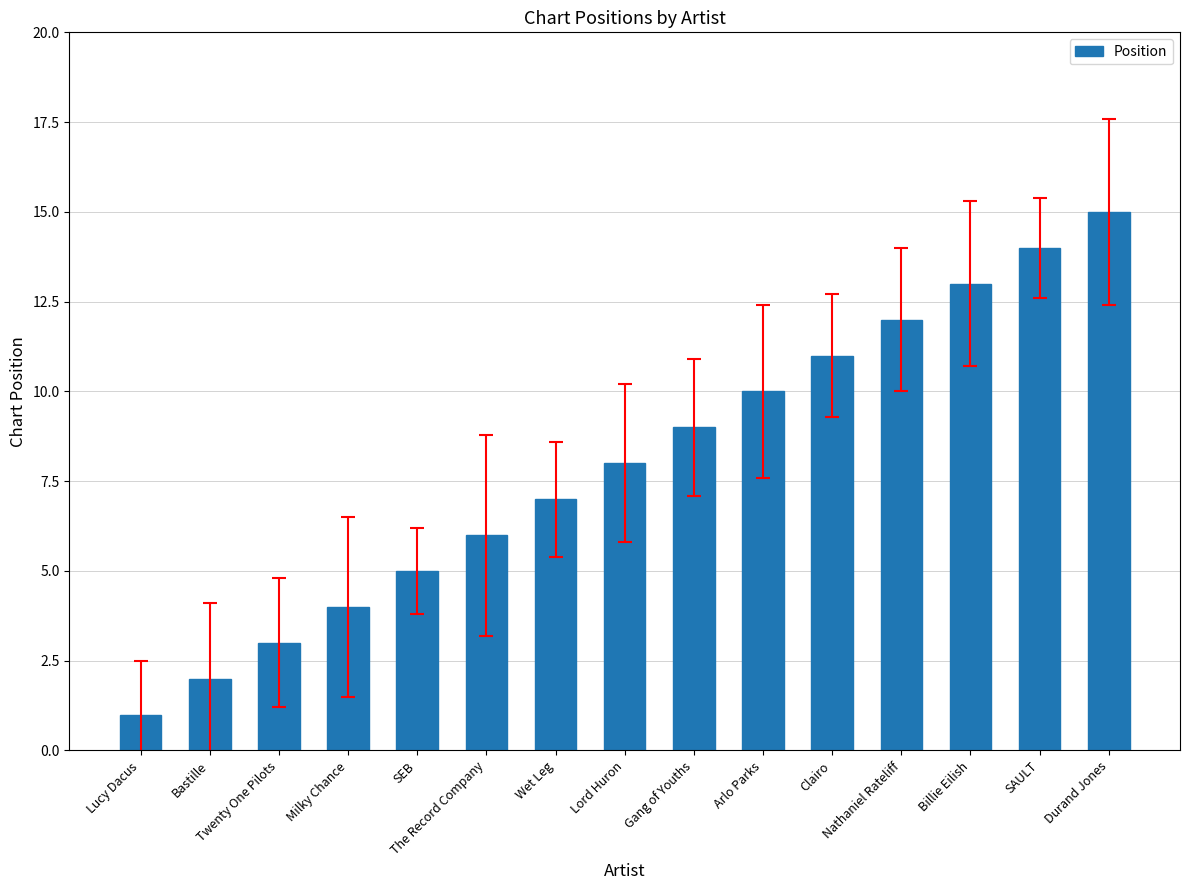

What is the label of the 6th bar from the left?

The Record Company